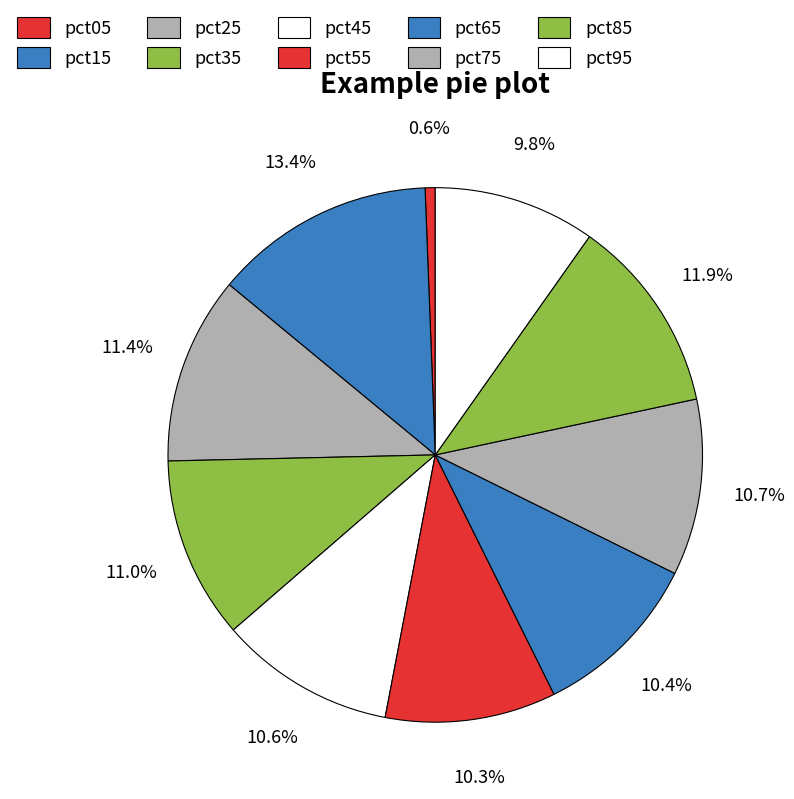

How much of the chart is everything except pct25?

88.6%